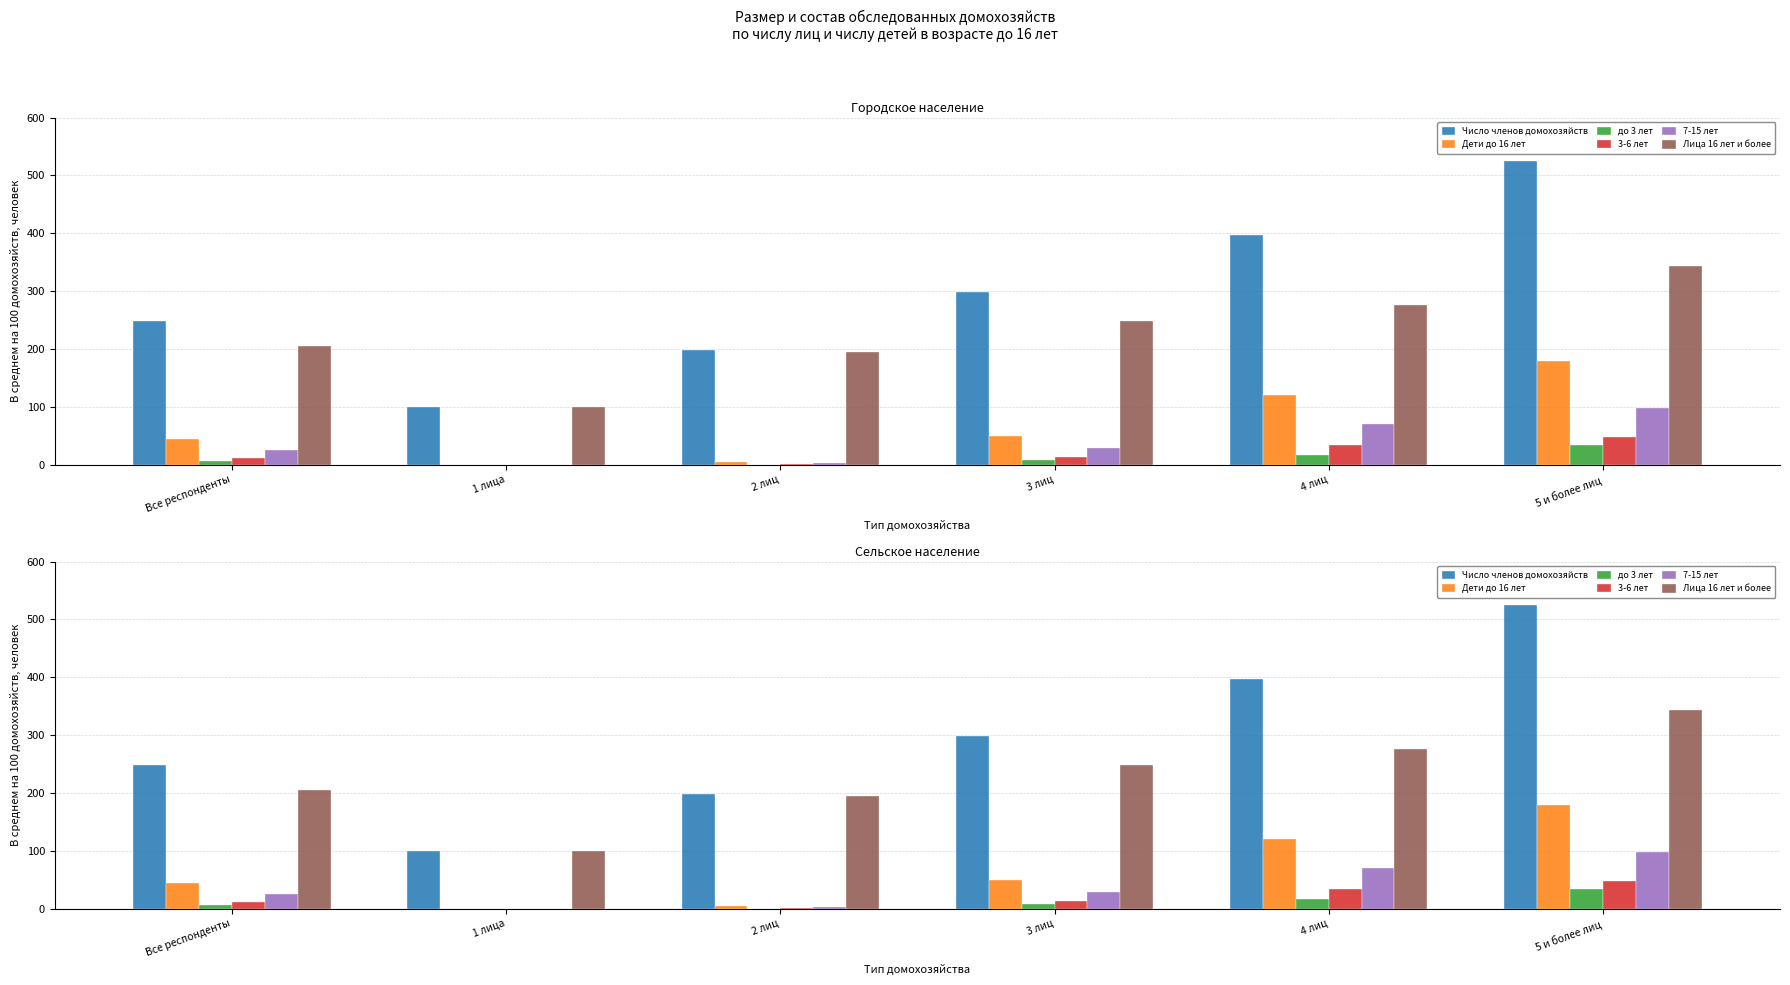

Reading right to left, list all the values displayed in this chart.

Число членов домохозяйств: 5 и более лиц=524.4	4 лиц=396.5	3 лиц=298.0	2 лиц=199.0	1 лица=100.0	Все респонденты=249.0
Дети до 16 лет: 5 и более лиц=180.0	4 лиц=120.8	3 лиц=50.1	2 лиц=4.5	1 лица=0.0	Все респонденты=44.3
до 3 лет: 5 и более лиц=34.3	4 лиц=16.9	3 лиц=7.8	2 лиц=0.2	1 лица=0.0	Все респонденты=7.0
3-6 лет: 5 и более лиц=48.5	4 лиц=34.0	3 лиц=12.6	2 лиц=1.1	1 лица=0.0	Все респонденты=11.9
7-15 лет: 5 и более лиц=97.3	4 лиц=70.0	3 лиц=29.6	2 лиц=3.2	1 лица=0.0	Все респонденты=25.4
Лица 16 лет и более: 5 и более лиц=344.3	4 лиц=275.7	3 лиц=247.9	2 лиц=194.5	1 лица=100.0	Все респонденты=204.7